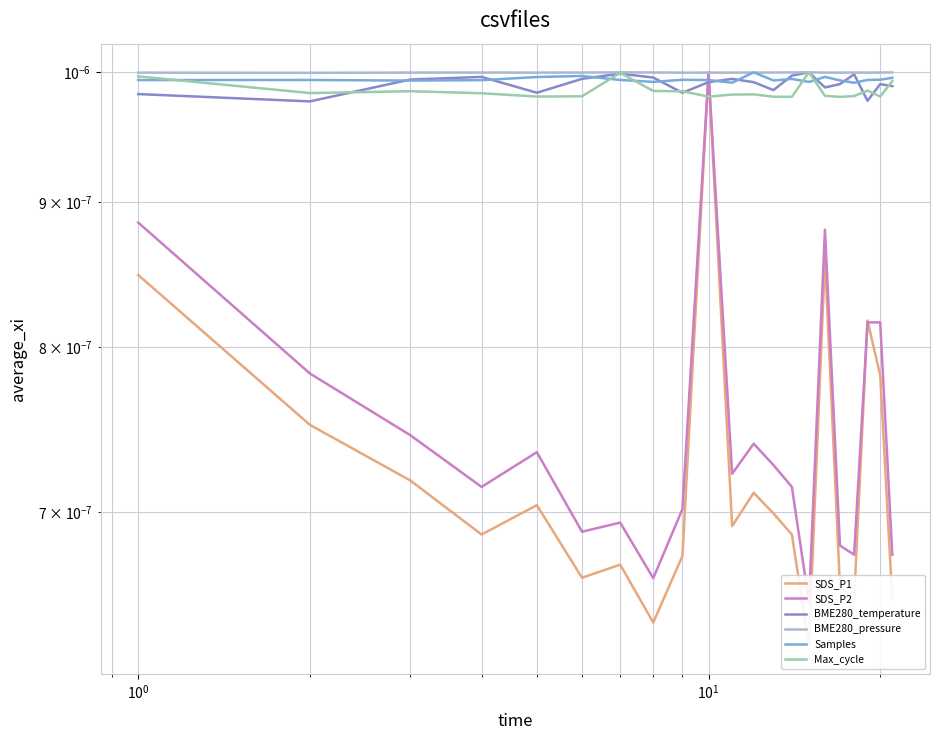

How many BME280_pressure values are between 0 and 1?

21